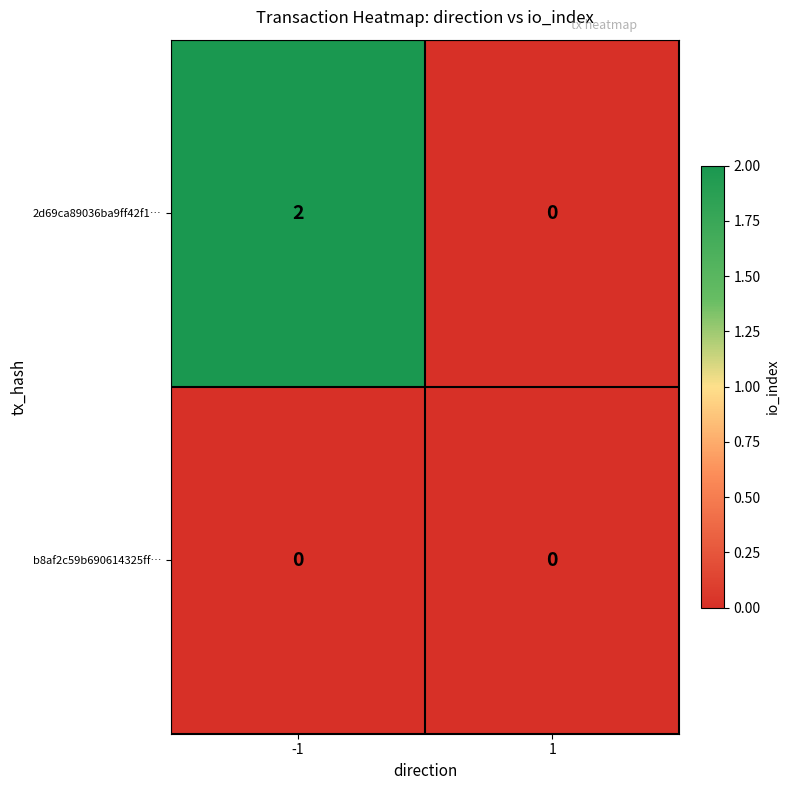

The 2d69ca89036ba9ff42f1… series shows 0 at 1. True or false?

True